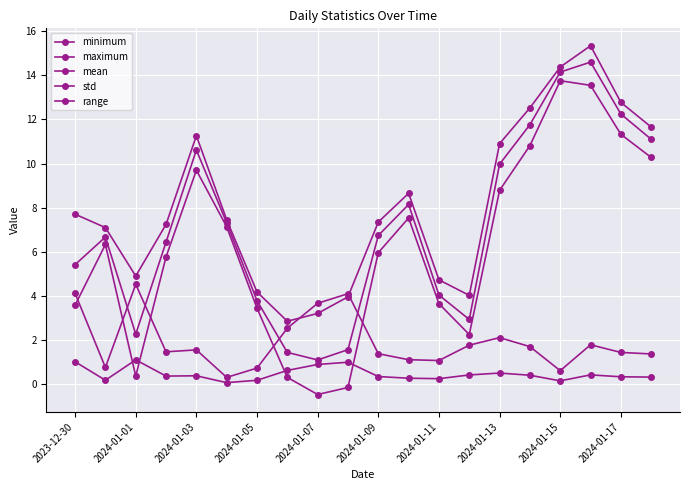

Where do minimum and std first cross each other?

2024-01-01 and 2024-01-03